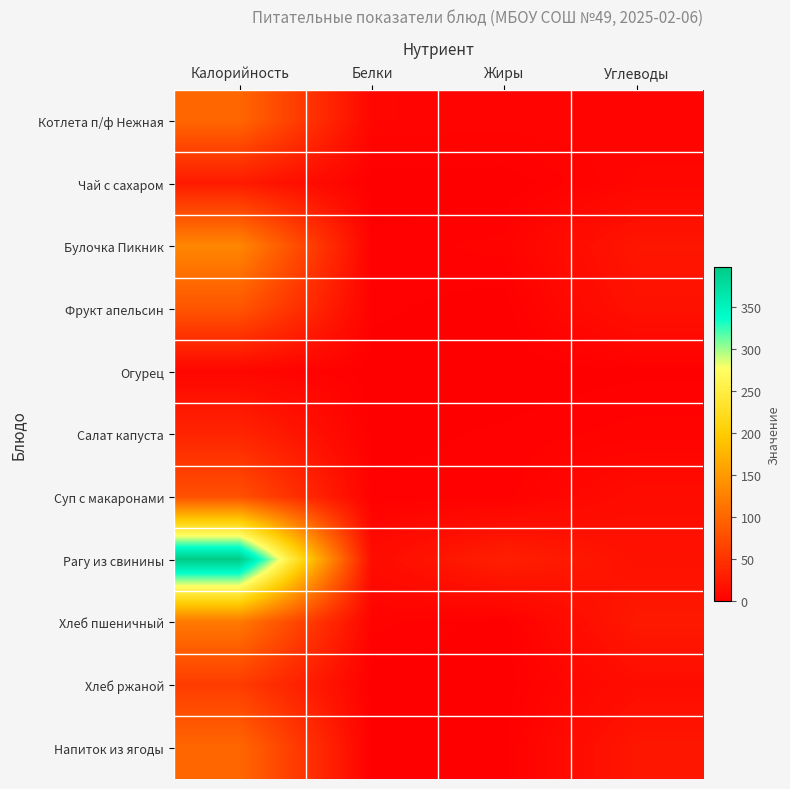

Reading left to right, transcribe all the data shown in this chart.

Котлета п/ф Нежная: Калорийность=100.2	Белки=6.3	Жиры=5.8	Углеводы=5.7
Чай с сахаром: Калорийность=26.4	Белки=0.2	Жиры=0.0	Углеводы=6.4
Булочка Пикник: Калорийность=131.0	Белки=2.1	Жиры=3.8	Углеводы=22.2
Фрукт апельсин: Калорийность=83.2	Белки=2.0	Жиры=0.4	Углеводы=17.8
Огурец: Калорийность=6.8	Белки=0.4	Жиры=0.1	Углеводы=1.1
Салат капуста: Калорийность=35.9	Белки=0.8	Жиры=1.9	Углеводы=3.9
Суп с макаронами: Калорийность=78.2	Белки=2.0	Жиры=2.2	Углеводы=12.6
Рагу из свинины: Калорийность=396.9	Белки=12.0	Жиры=30.9	Углеводы=17.7
Хлеб пшеничный: Калорийность=117.2	Белки=3.8	Жиры=0.4	Углеводы=24.6
Хлеб ржаной: Калорийность=58.7	Белки=0.2	Жиры=0.5	Углеводы=13.4
Напиток из ягоды: Калорийность=100.6	Белки=0.2	Жиры=0.9	Углеводы=22.8